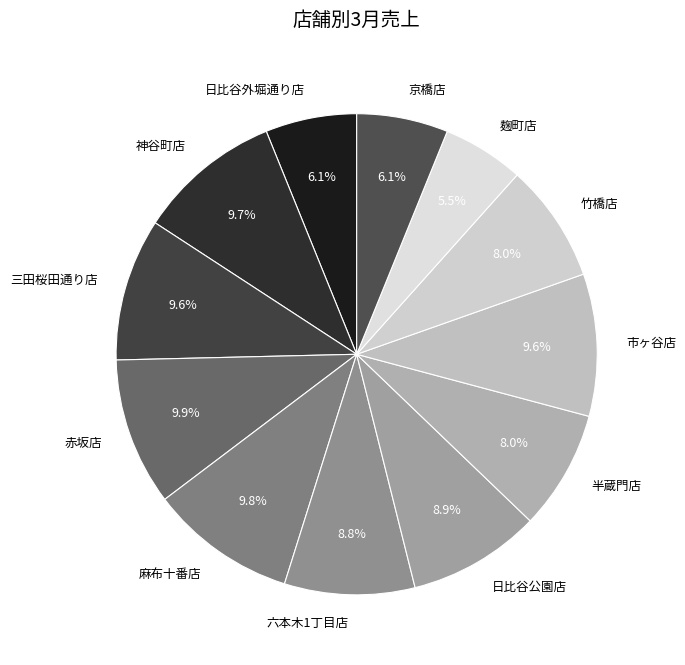

Which category has the smallest portion of the pie?

麹町店